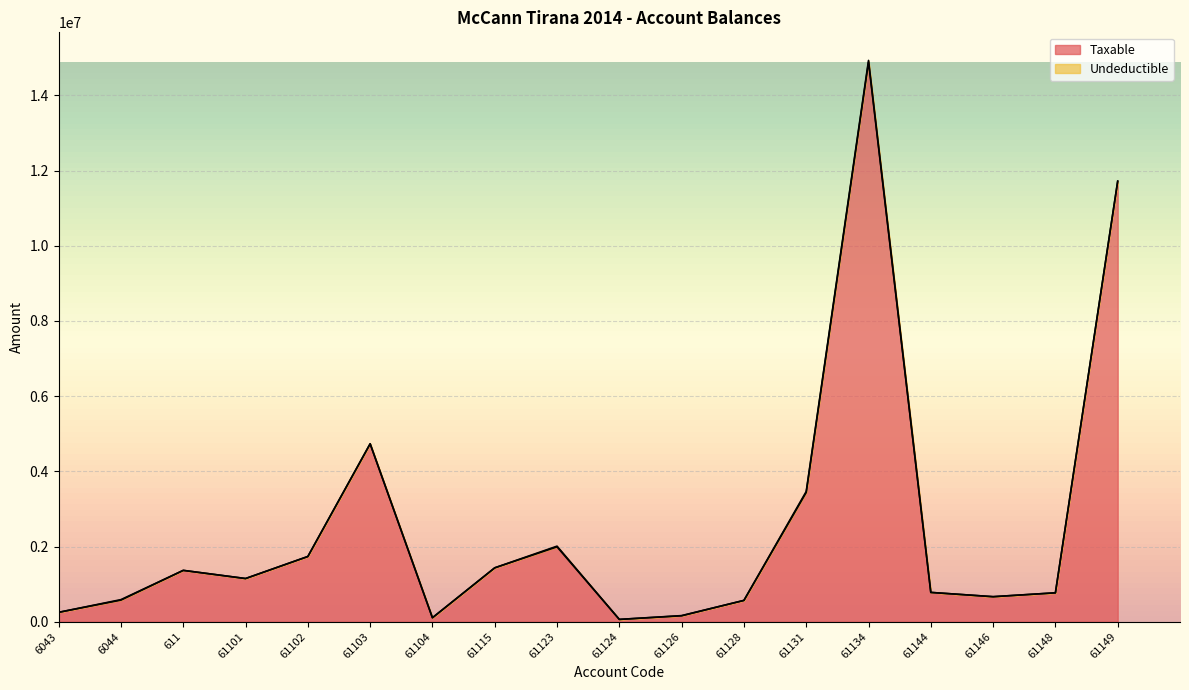

Reading left to right, what are all the values shown in this chart?

6043=250227.1	6044=575296.9	611=1366068.5	61101=1149043.7	61102=1735151.5	61103=4731146.9	61104=105900.0	61115=1433753.2	61123=1991862.2	61124=61813.2	61126=157990.0	61128=567460.5	61131=3437988.5	61134=14887859.8	61144=779642.1	61146=666085.5	61148=769080.9	61149=11717876.6